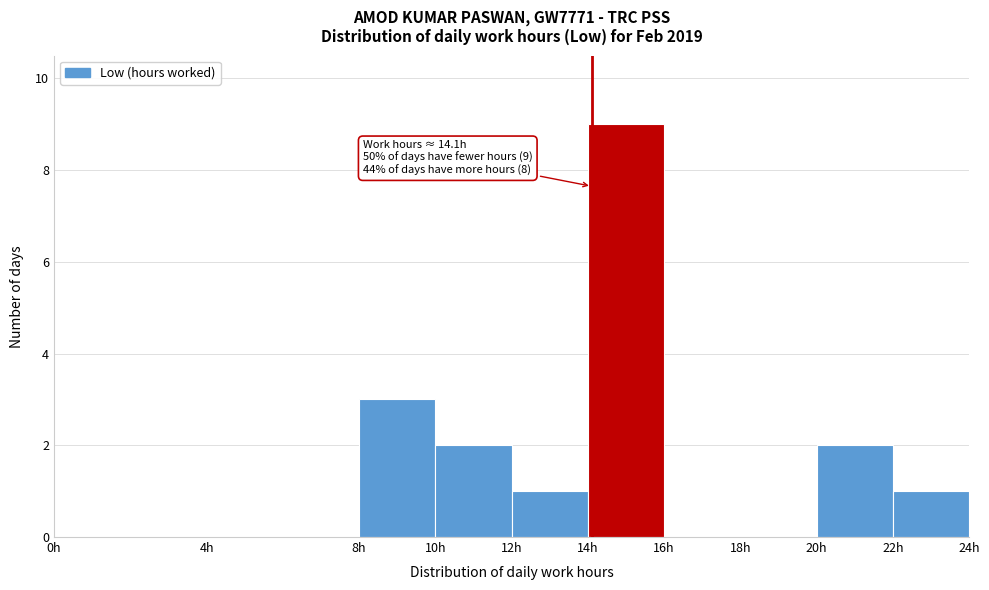

Which range on the x-axis has the tallest bar?

14 to 16